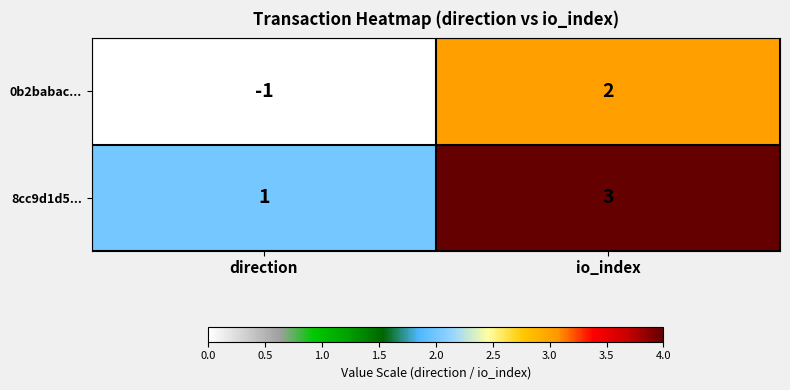

Which series has the widest spread of values?

0b2babac...